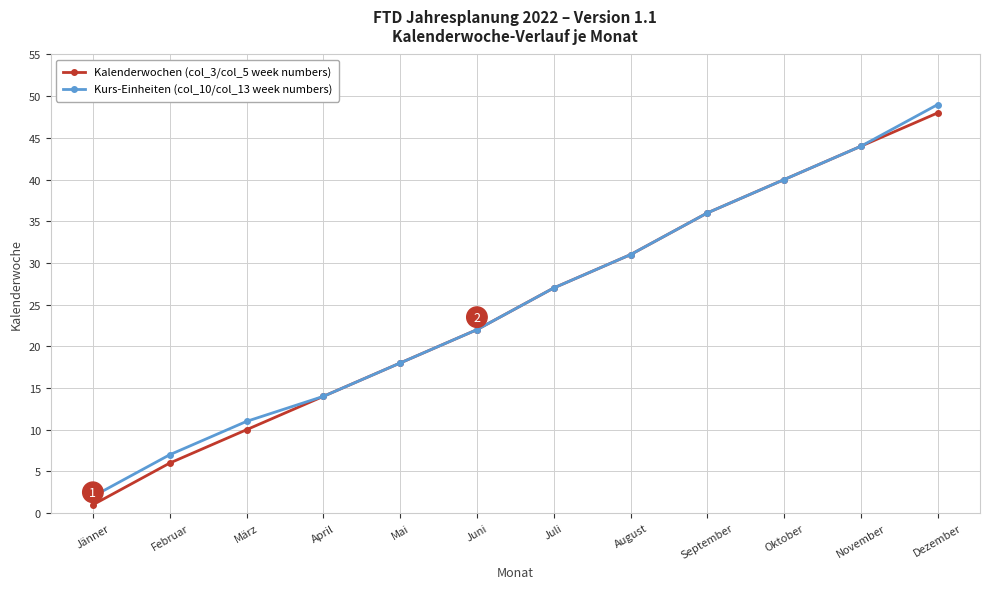

True or false: Kurs-Einheiten (col_10/col_13 week numbers) has more than 1 interior local peaks.

False